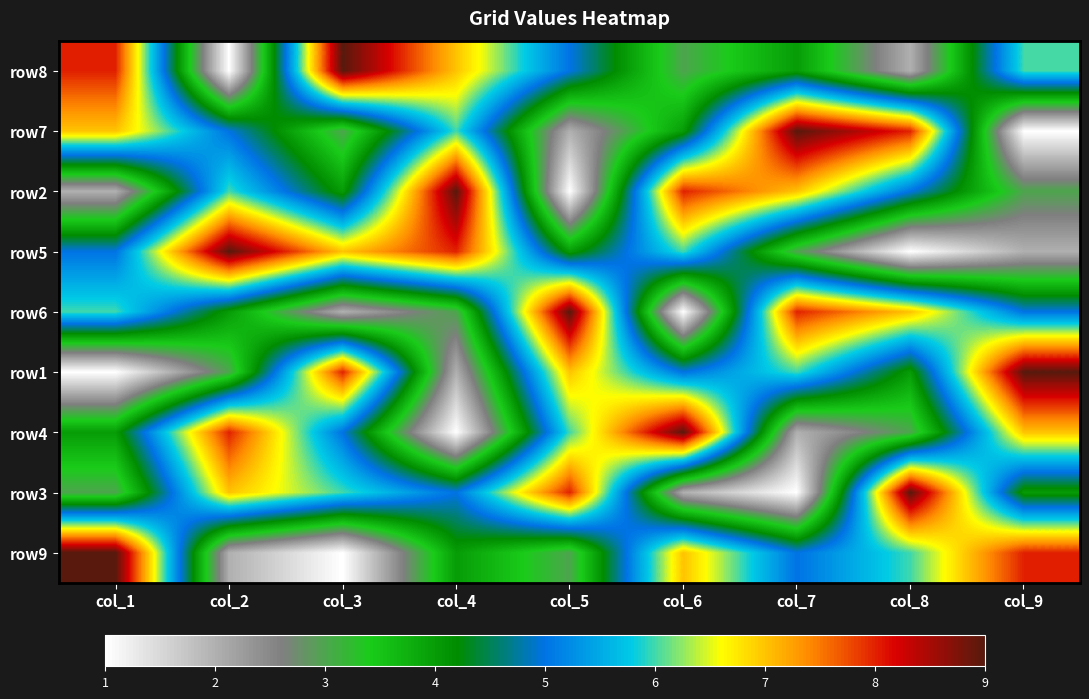

At how many categories does at least one series exceed 3?

9